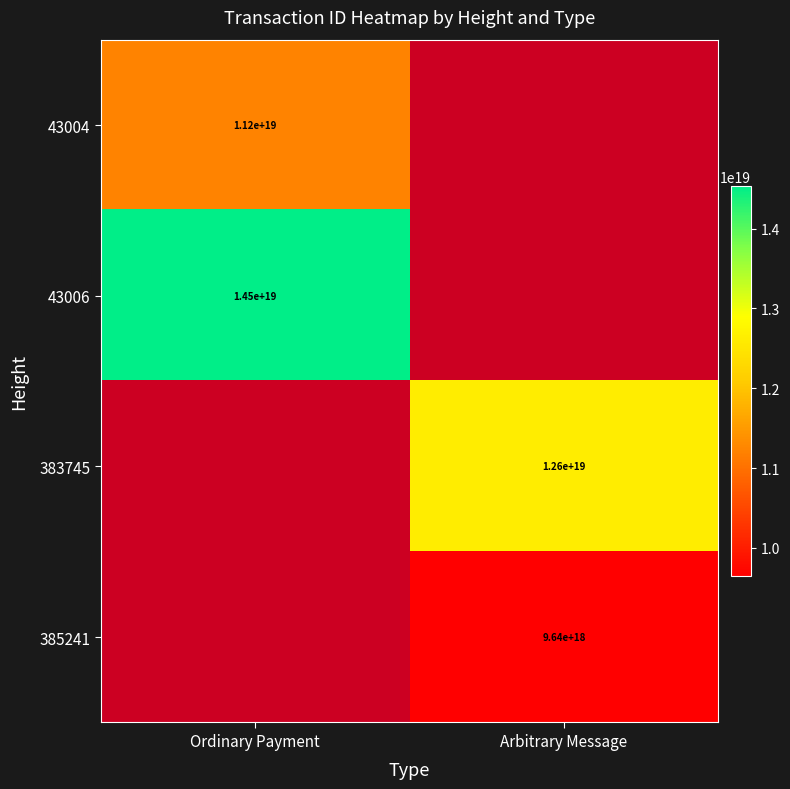

The value of 385241 at Arbitrary Message is 14864487895515344896.0. True or false?

False